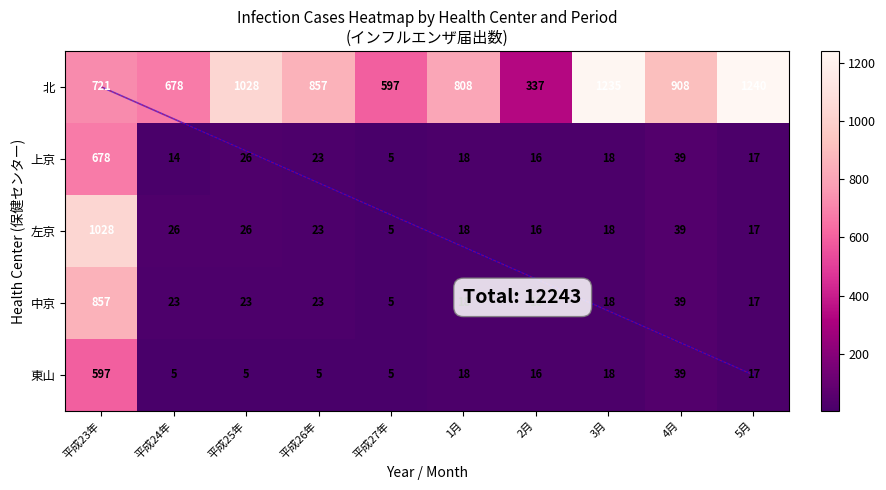

What is the spread (max minus min) of values at 1月?

790